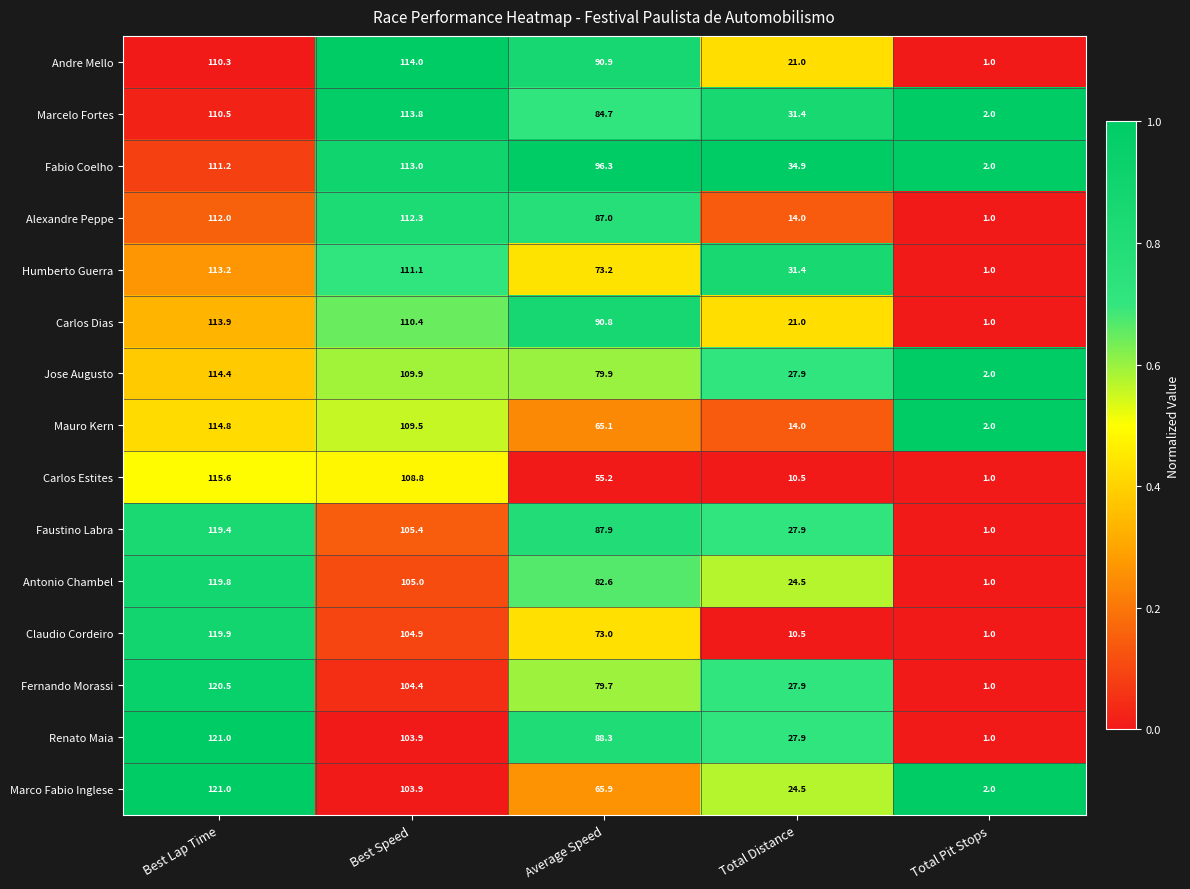

What is the sum of the Fabio Coelho values at Total Pit Stops and Average Speed?

98.3